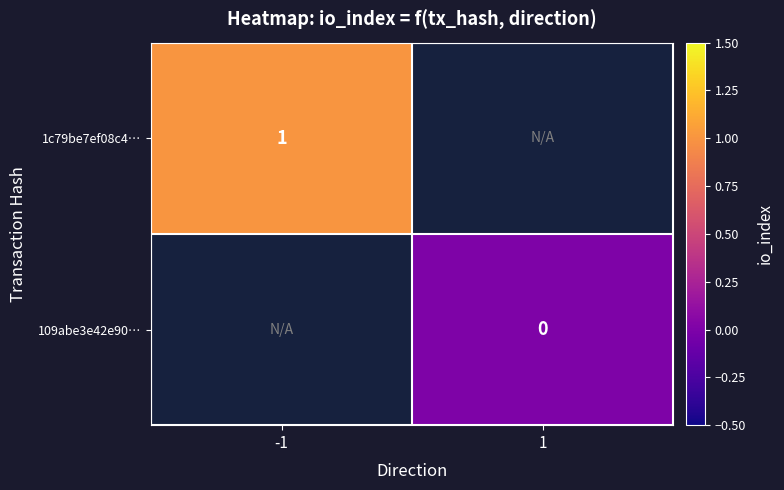

Is it true that 1c79be7ef08c4… equals 0 at -1?

False